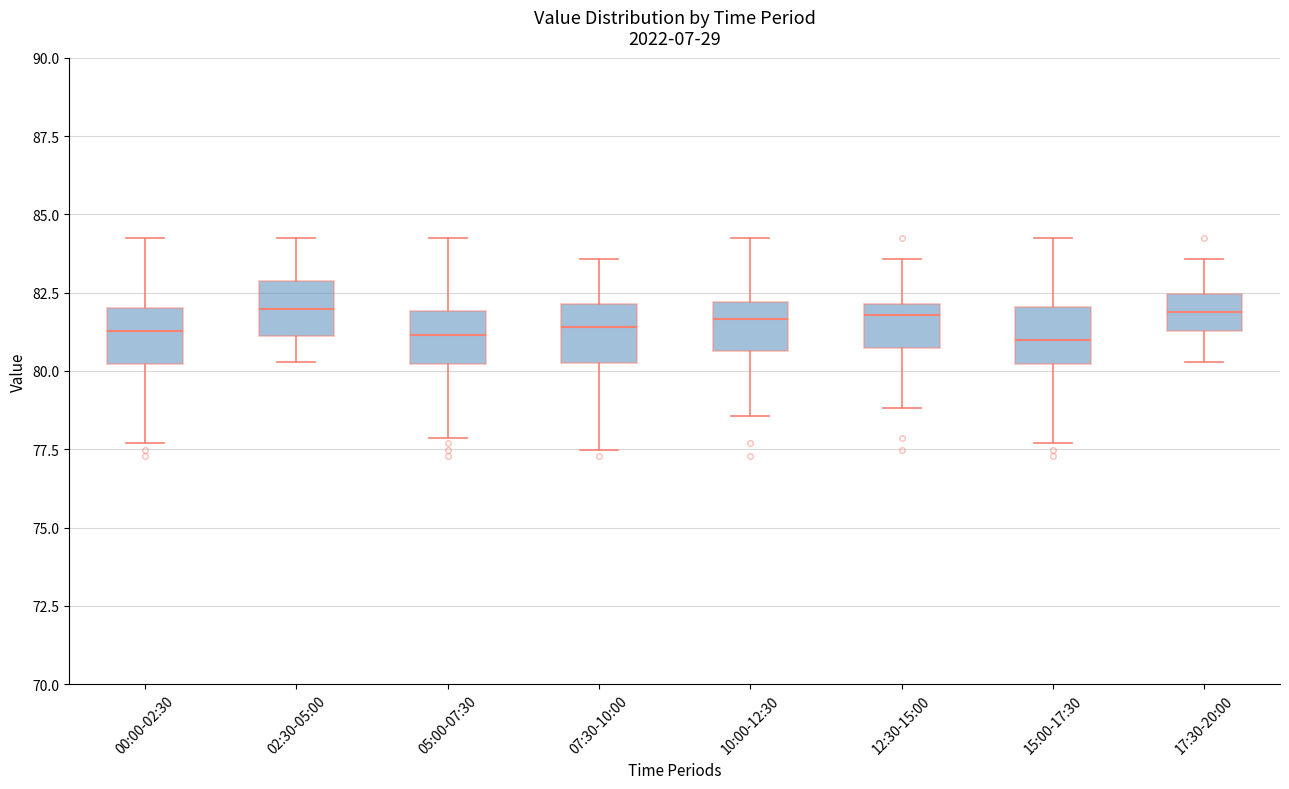

Reading left to right, read every box against the y-axis: the position of its median line, the range the box covers, and the ends of its whiskers. The values are not printed on the chart, so give them approximately, as read against the axis.

00:00-02:30: median 81.5, box 80.0 to 82.0, whiskers 77.5 to 84.5
02:30-05:00: median 82.0, box 81.0 to 83.0, whiskers 80.5 to 84.5
05:00-07:30: median 81.0, box 80.0 to 82.0, whiskers 78.0 to 84.5
07:30-10:00: median 81.5, box 80.5 to 82.0, whiskers 77.5 to 83.5
10:00-12:30: median 81.5, box 80.5 to 82.0, whiskers 78.5 to 84.5
12:30-15:00: median 82.0 (just below the box's upper edge), box 80.5 to 82.0, whiskers 79.0 to 83.5
15:00-17:30: median 81.0, box 80.0 to 82.0, whiskers 77.5 to 84.5
17:30-20:00: median 82.0, box 81.5 to 82.5, whiskers 80.5 to 83.5